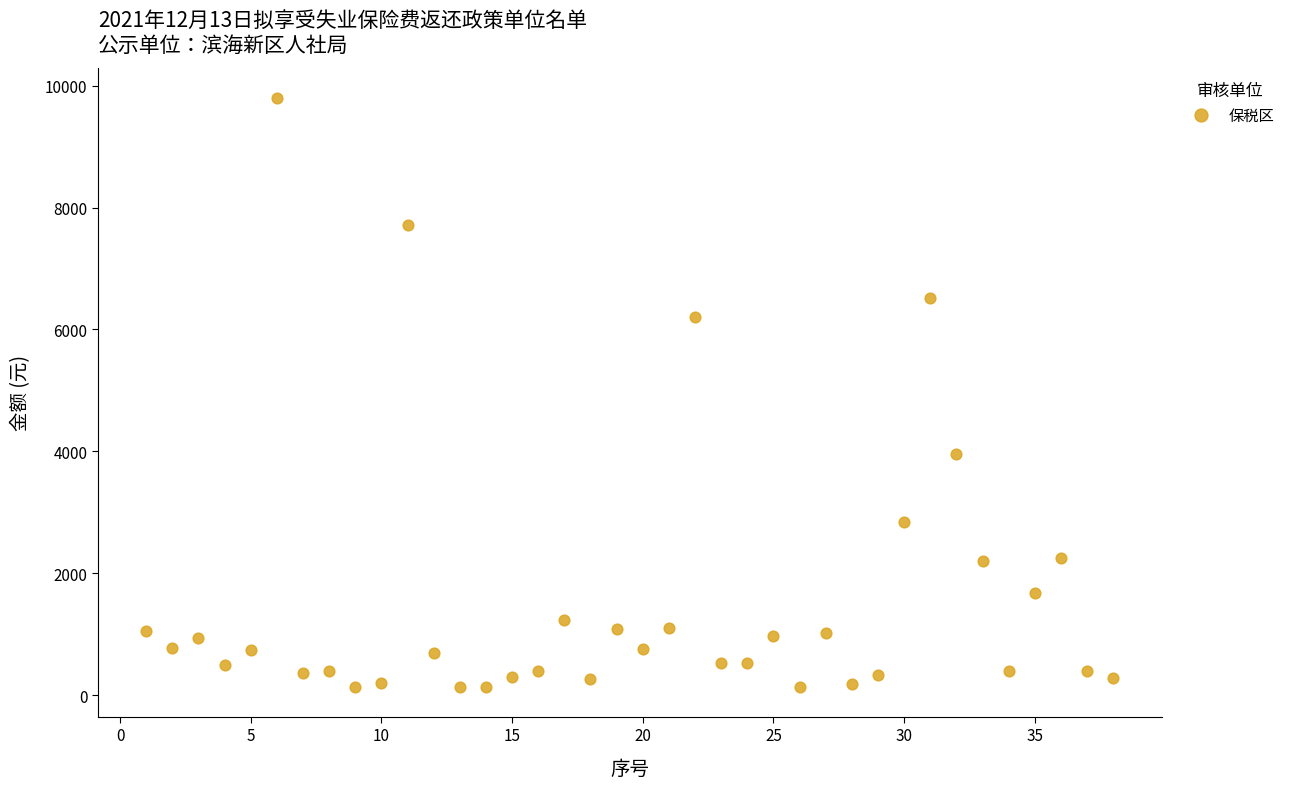

What Y value in the scatter plot is closest to 4967?

3959.8